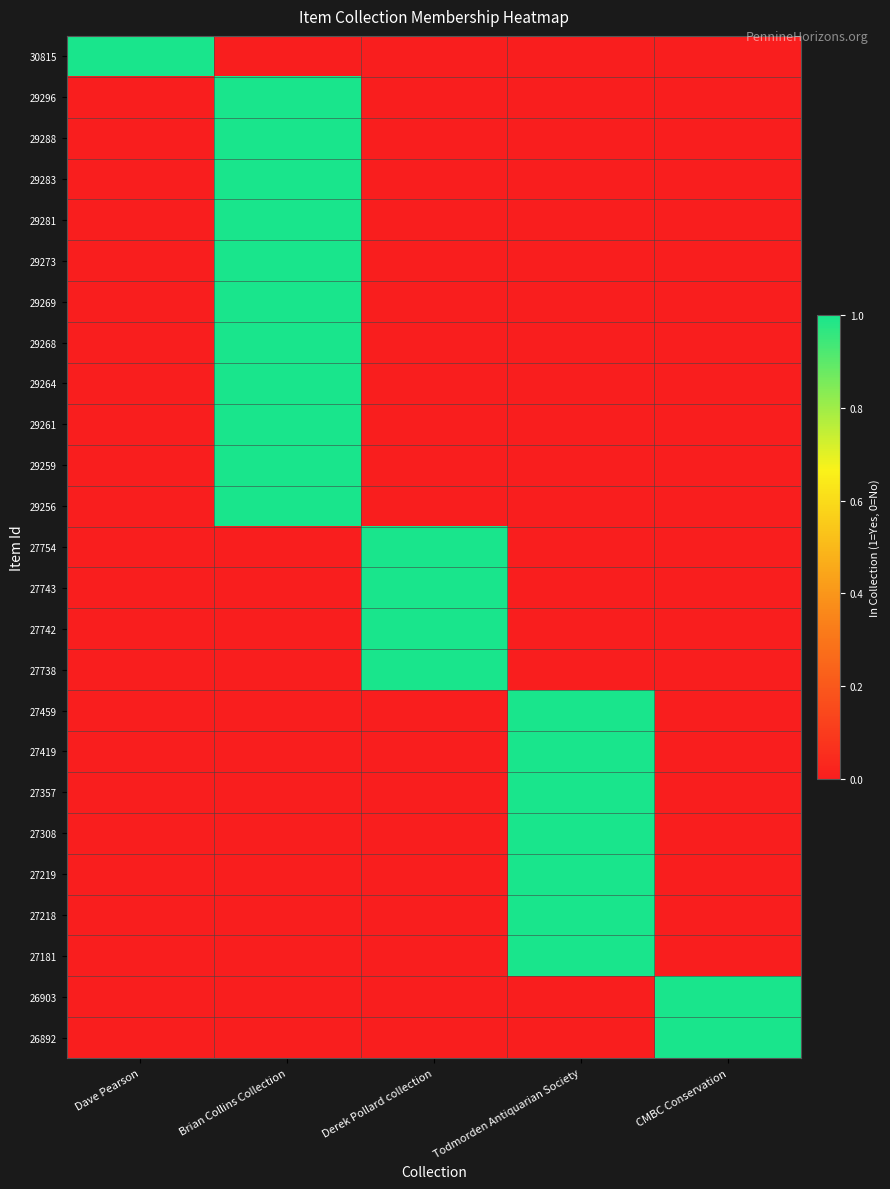

At which category does the chart reach its minimum across all series?

Brian Collins Collection